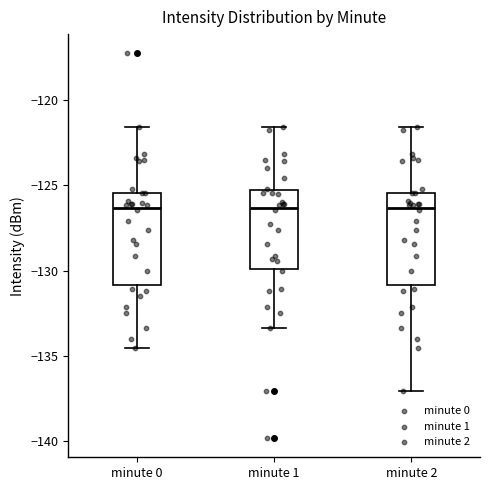

Reading left to right, read every box against the y-axis: the position of its median line, the range the box covers, and the ends of its whiskers. The values are not printed on the chart, so give them approximately, as read against the axis.

minute 0: median -126.5, box -131.0 to -125.5, whiskers -134.5 to -121.5
minute 1: median -126.5, box -130.0 to -125.5, whiskers -133.5 to -121.5
minute 2: median -126.5, box -131.0 to -125.5, whiskers -137.0 to -121.5